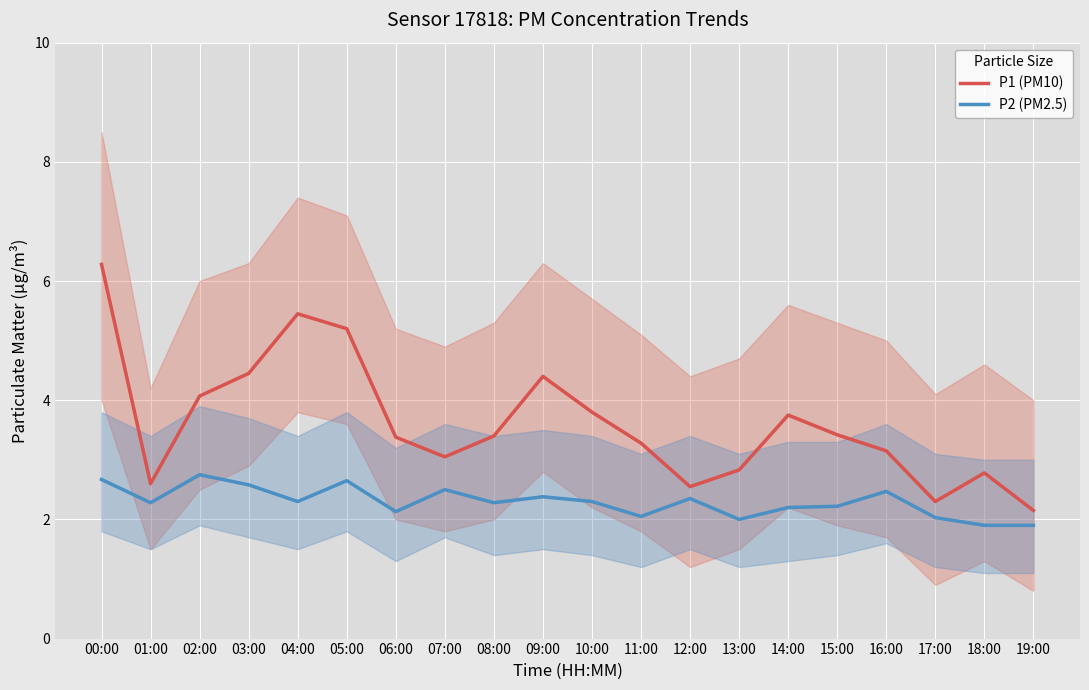

True or false: P2 (PM2.5) and P1 (PM10) cross at least once.

False